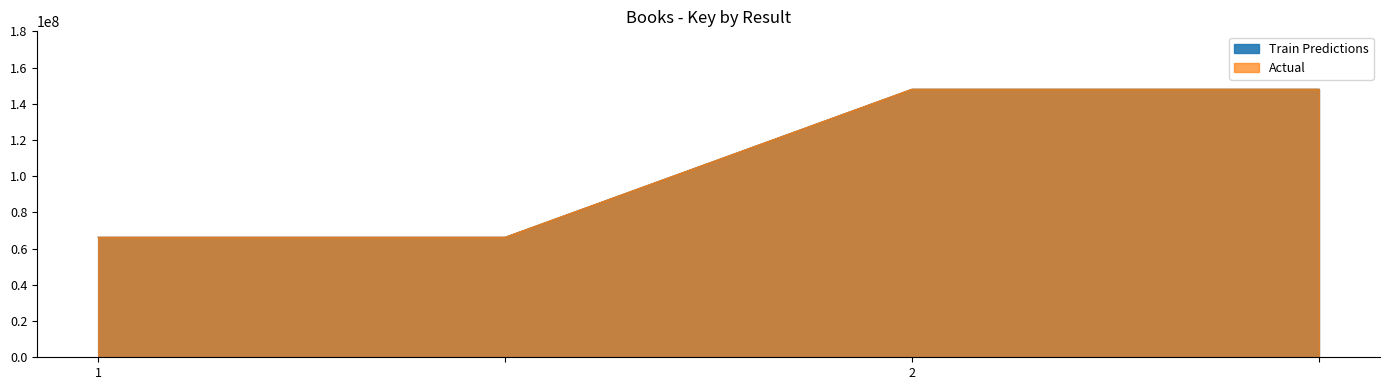

Which label corresponds to the largest value in the chart?

2